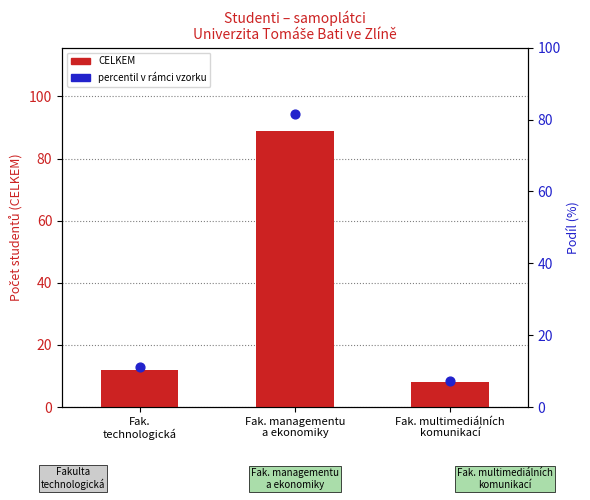

At how many categories does at least one series exceed 82?

1